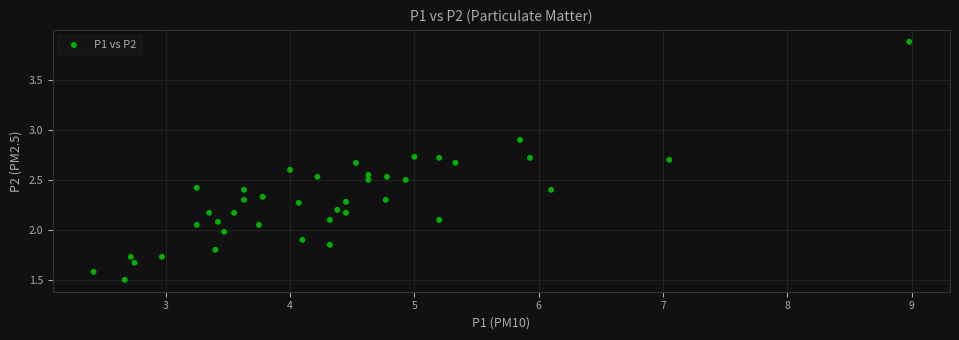

What is the range of Y values (max minus min)?

2.4